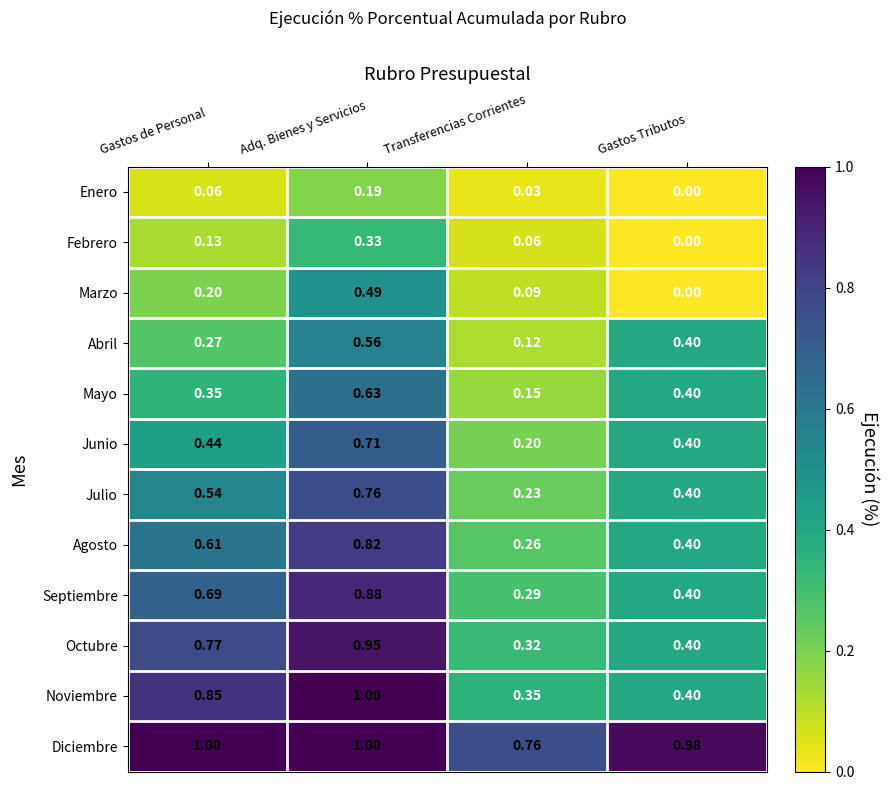

Where is Julio nearest to the value 0?

Transferencias Corrientes